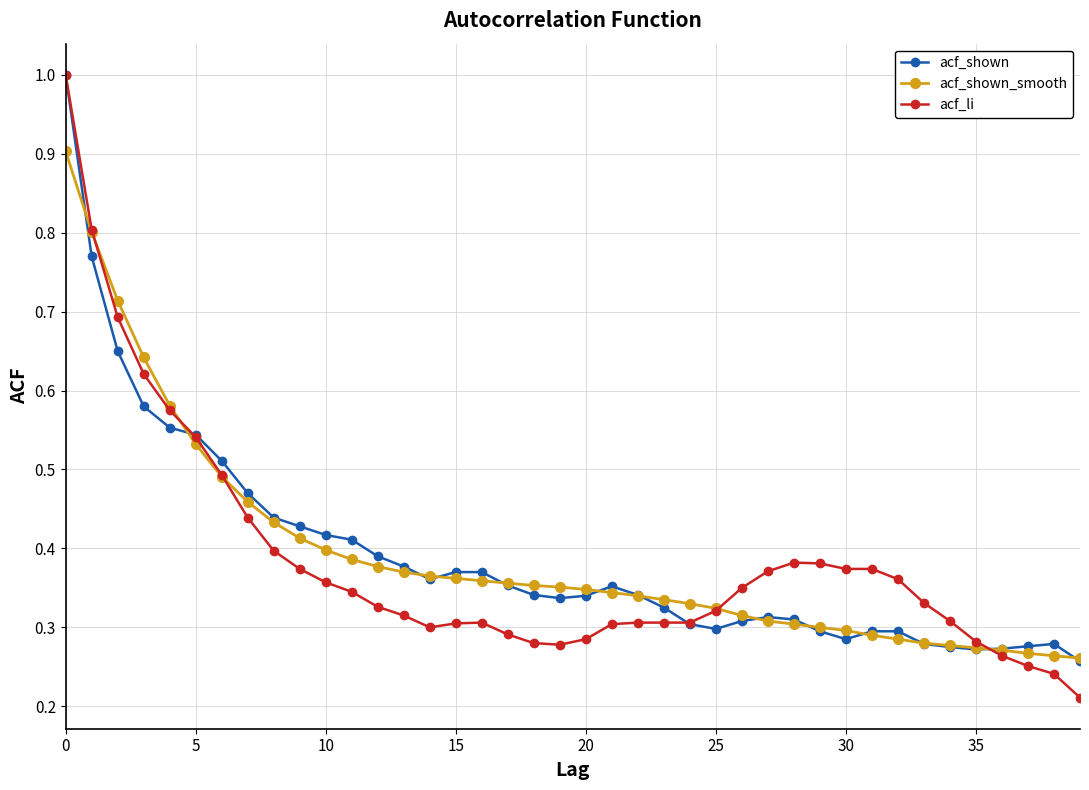

Which series ends up on top after the final intersection of acf_shown_smooth and acf_li?

acf_shown_smooth